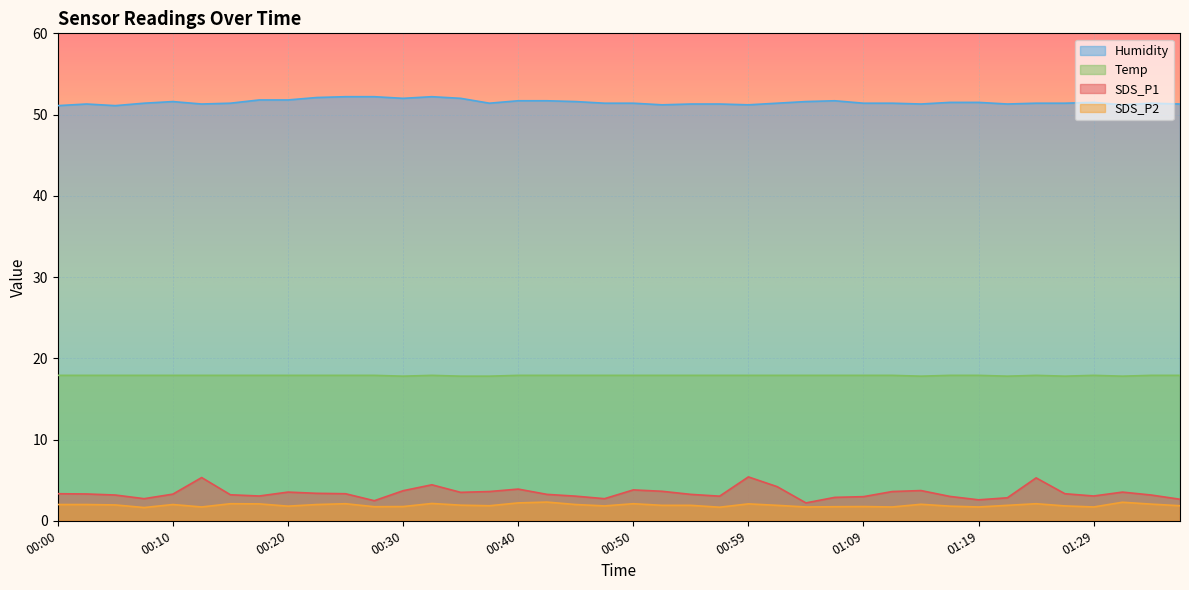

The SDS_P1 series shows 3.0 at 01:29. True or false?

True